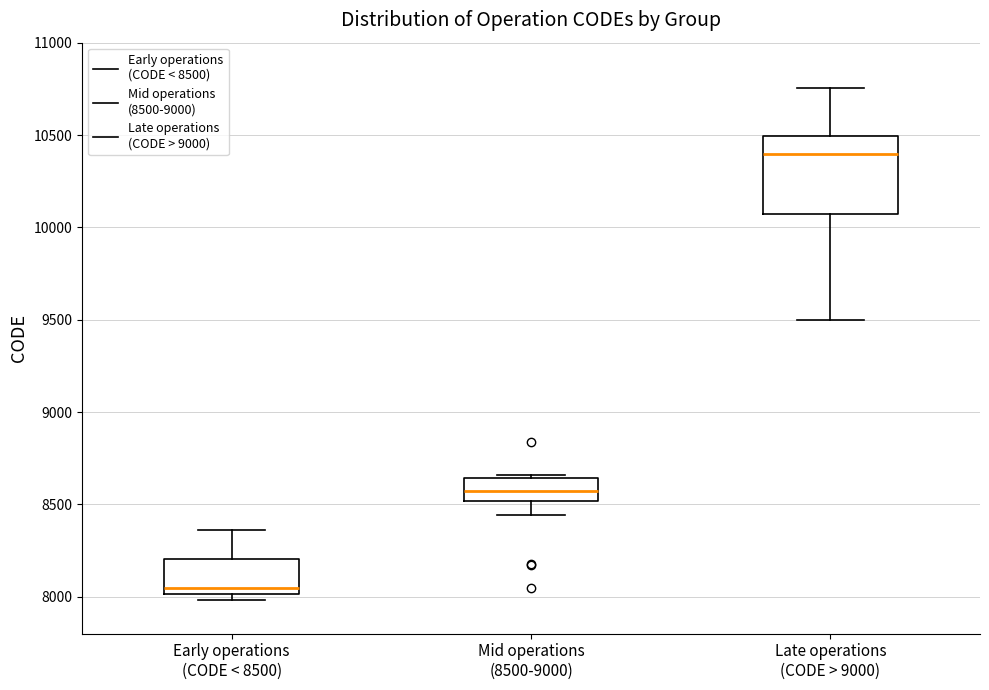

Reading left to right, read every box against the y-axis: the position of its median line, the range the box covers, and the ends of its whiskers. The values are not printed on the chart, so give them approximately, as read against the axis.

Early operations (CODE < 8500): median 8050, box 8000 to 8200, whiskers 8000 (just below the box's lower edge) to 8350
Mid operations (8500-9000): median 8550, box 8500 to 8650, whiskers 8450 to 8650
Late operations (CODE > 9000): median 10400, box 10050 to 10500, whiskers 9500 to 10750